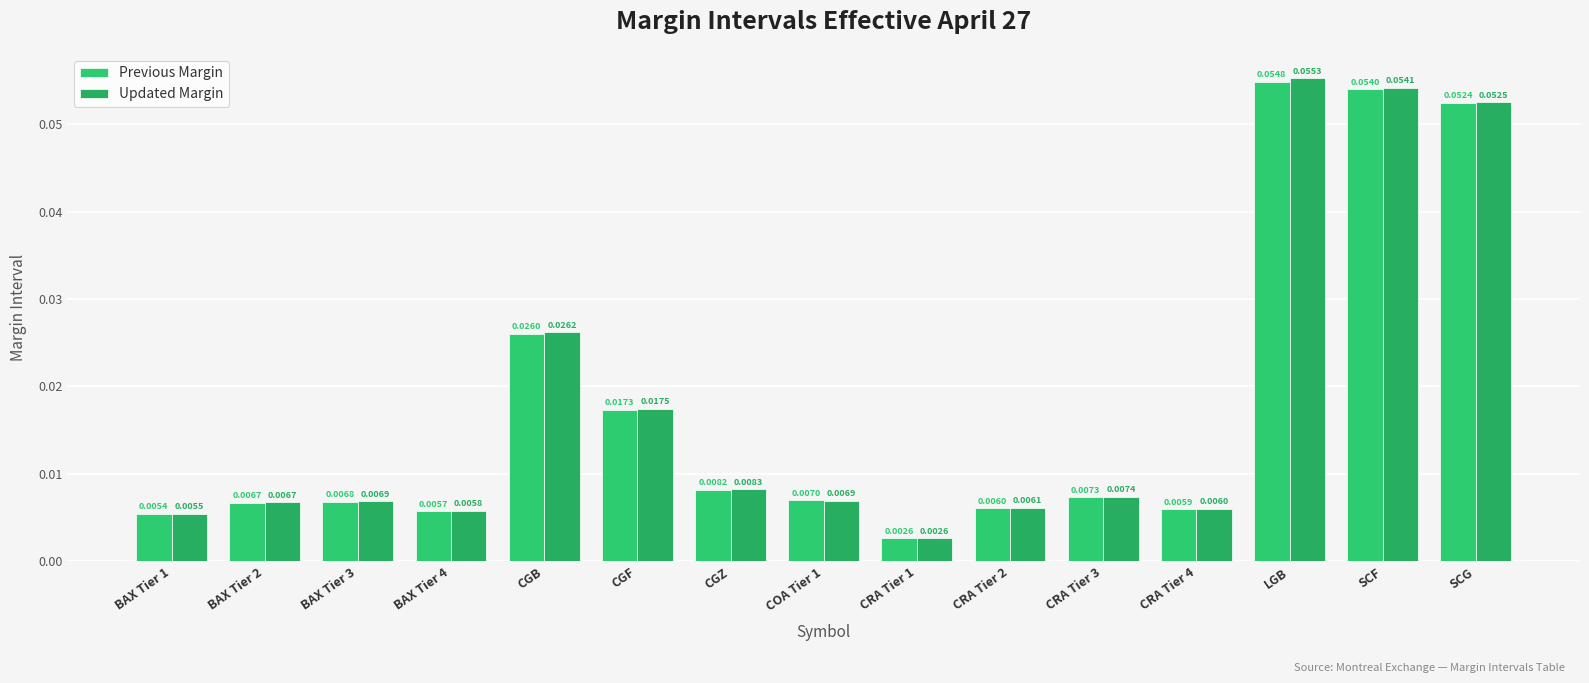

At which category is the sum across all series the highest?

LGB